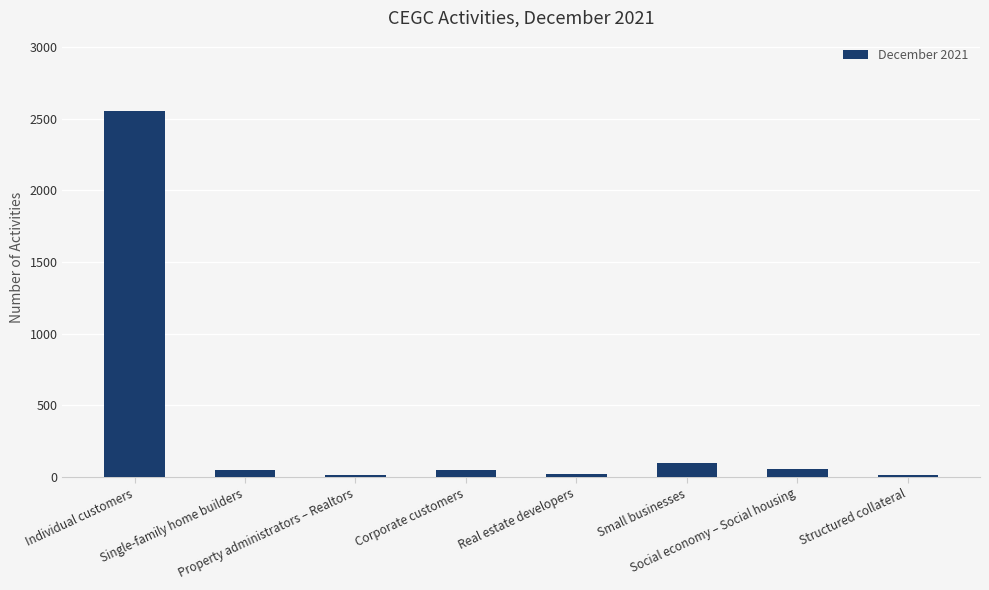

What is the greatest value displayed?

2553